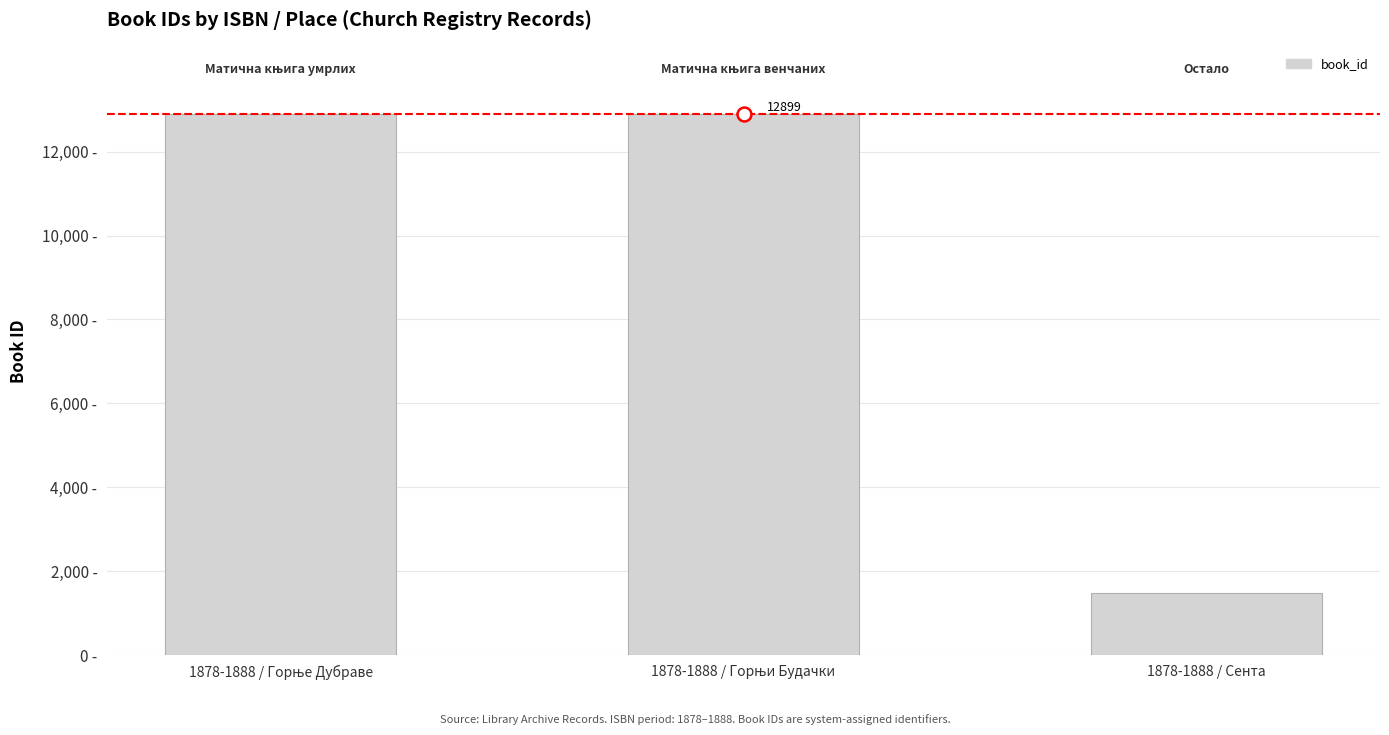

Does the chart contain any negative values?

No